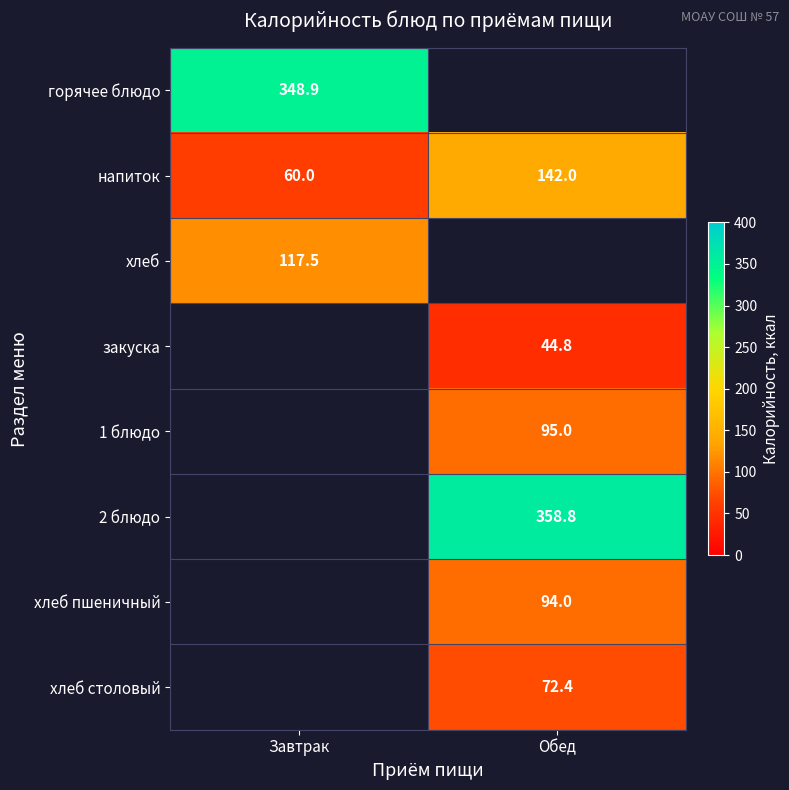

Which series has the largest range (max minus min)?

напиток